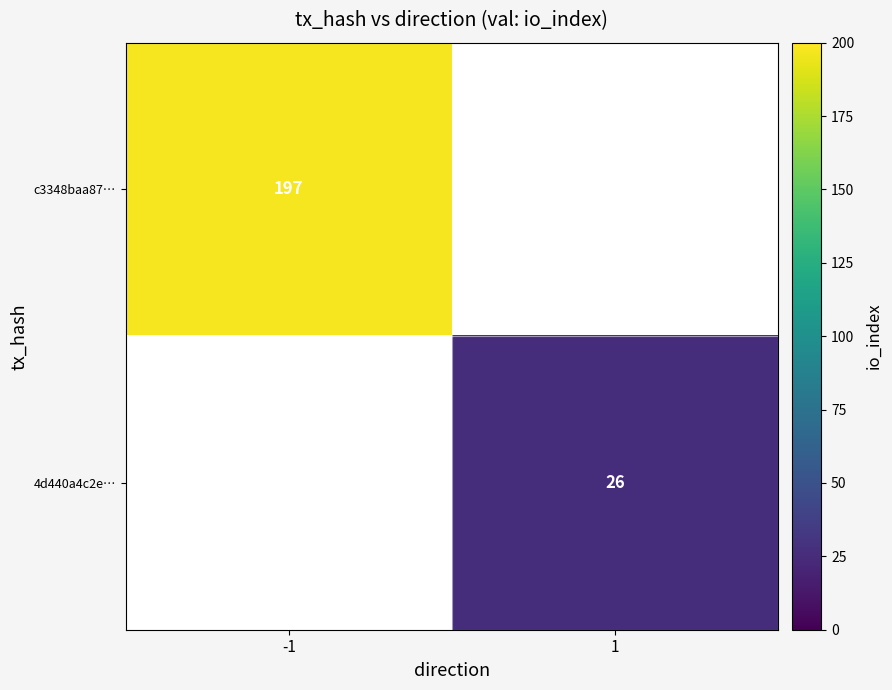

The value of 4d440a4c2e… at 1 is 26. True or false?

True